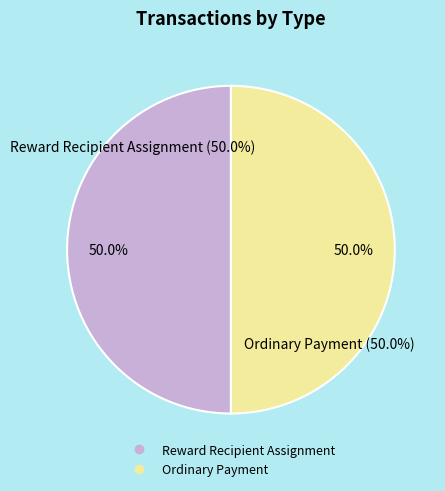

What percentage is the Ordinary Payment slice, to the nearest percent?

50%